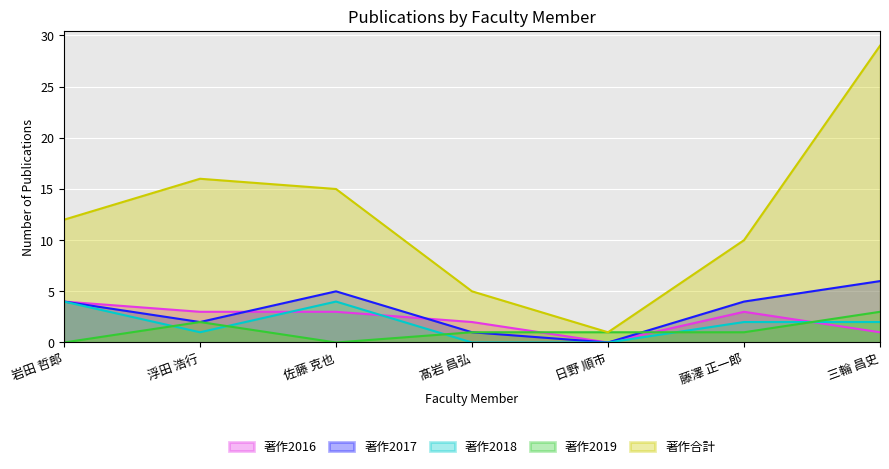

True or false: 著作2016 and 著作合計 intersect in this chart.

False